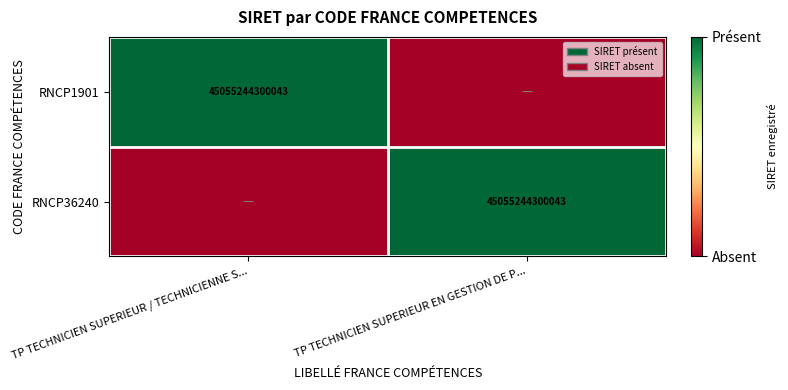

Is it true that RNCP36240 equals 13503962083536 at TP TECHNICIEN SUPERIEUR EN GESTION DE P...?

False